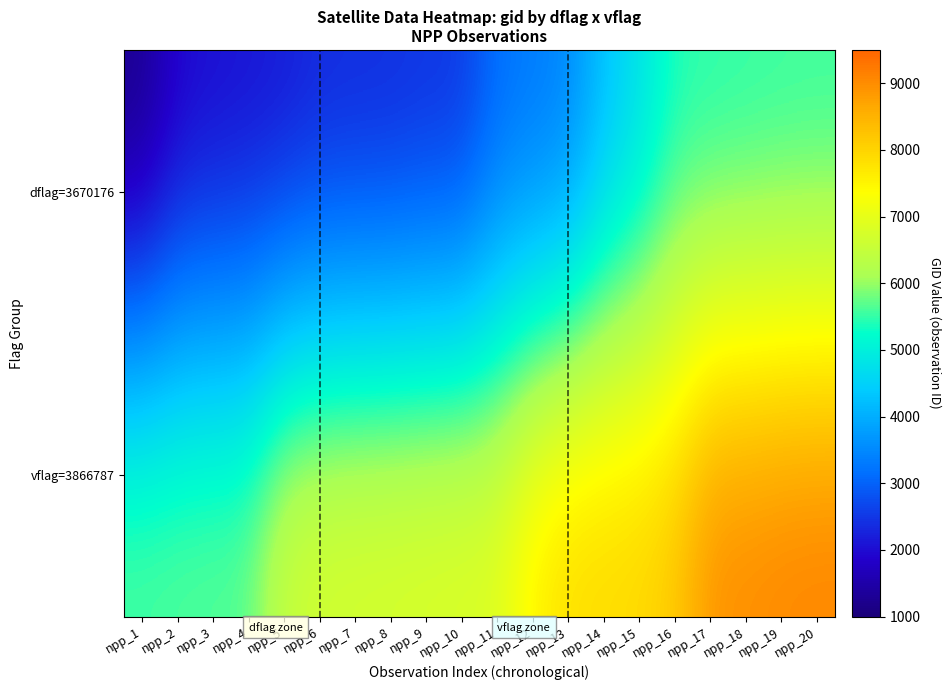

Rank the series by their average value, from highest to lowest.

vflag=3866787, dflag=3670176